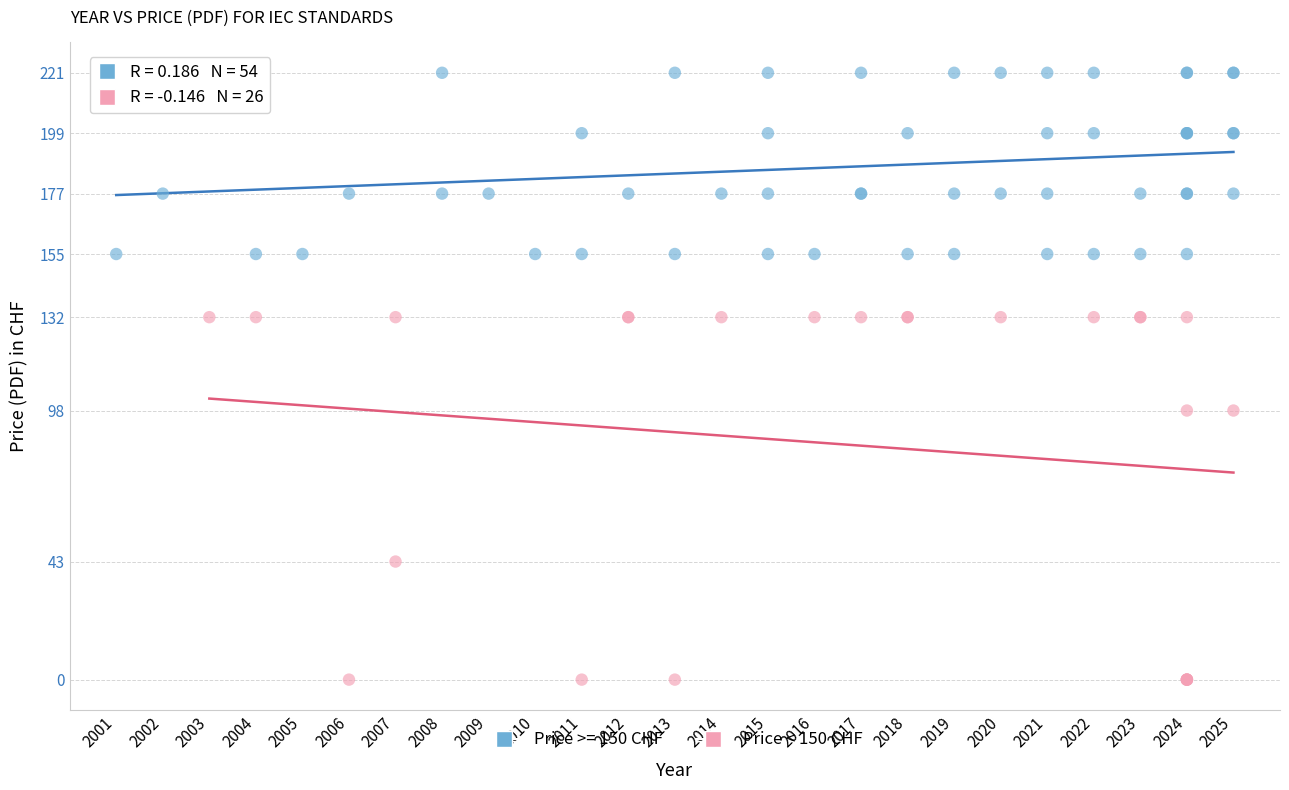

Which series has the largest Y range (max minus min)?

Price < 150 CHF